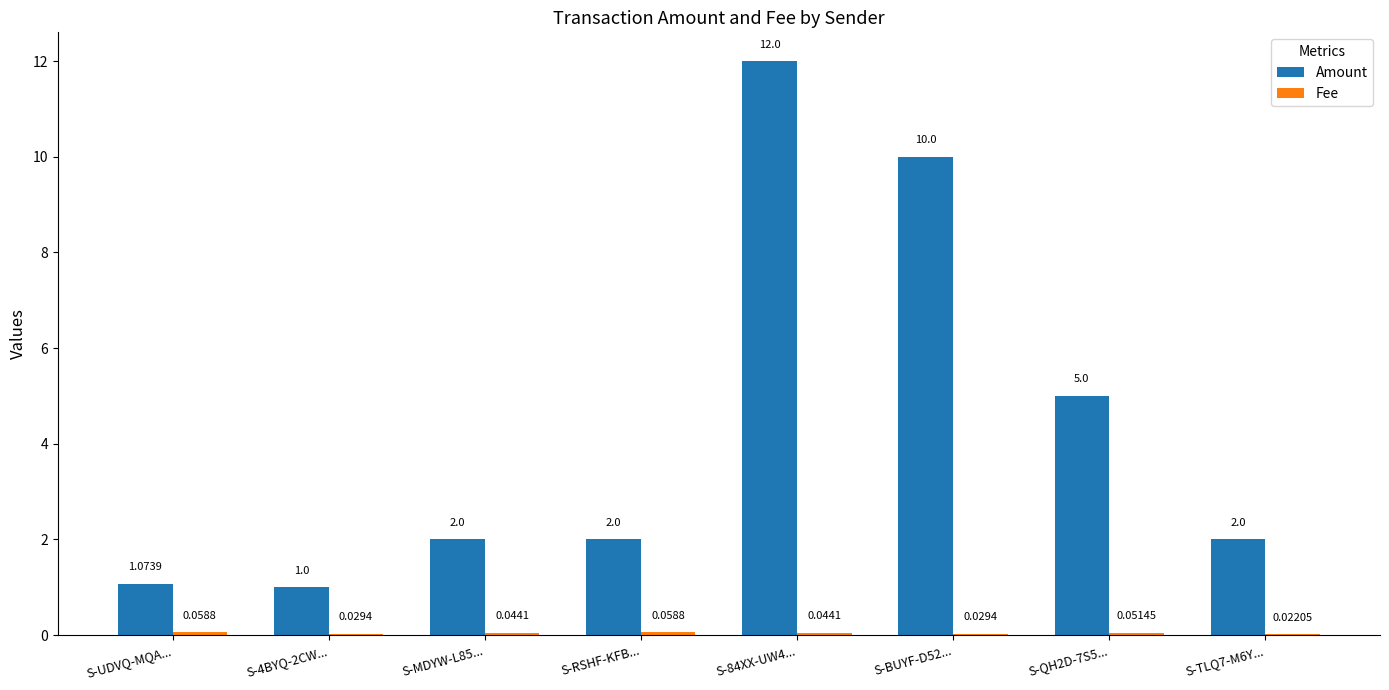

What is the total value across all series at S-RSHF-KFB...?

2.1